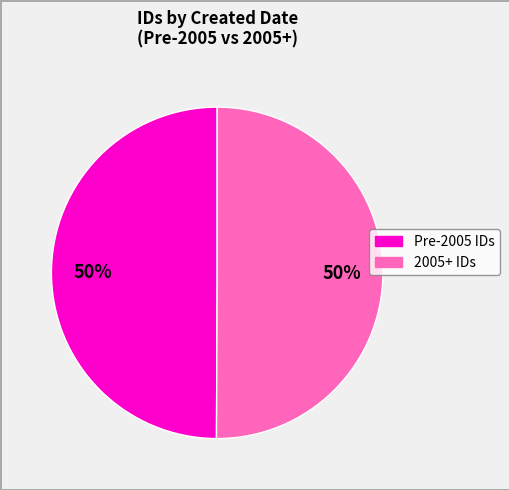

To the nearest percent, what is the average slice percentage?

50%